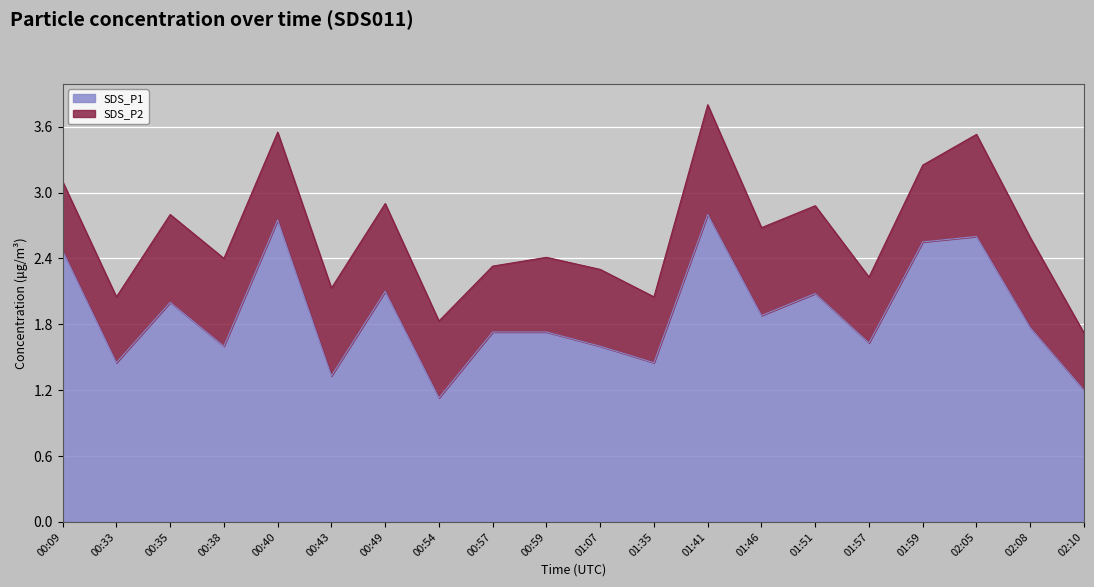

The chart shows a value of 0.7 at 01:07. True or false?

False